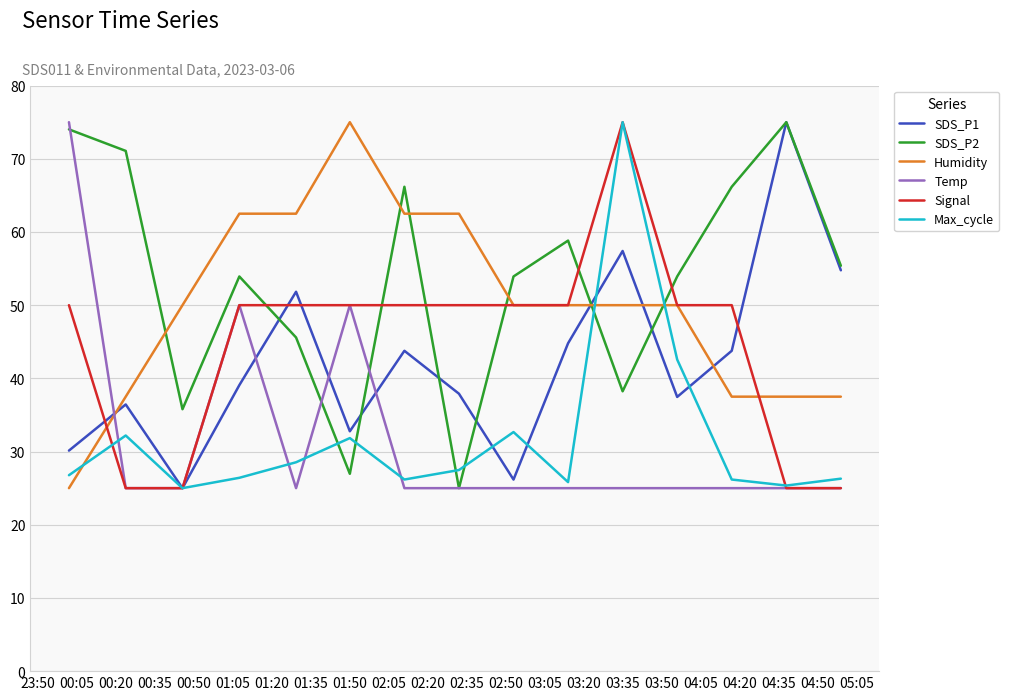

What is the smallest value displayed?

25.0